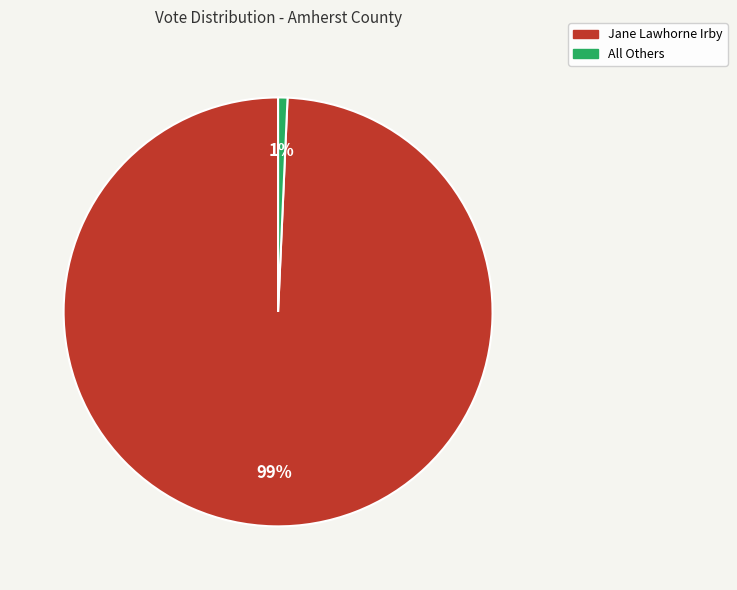

Combined, do Jane Lawhorne Irby and All Others account for over 50%?

Yes